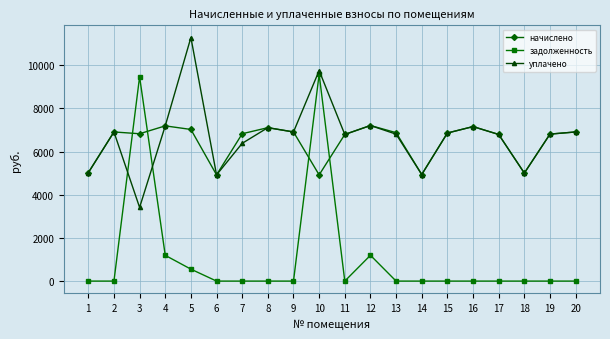

What is the average value of the уплачено series?

6704.9